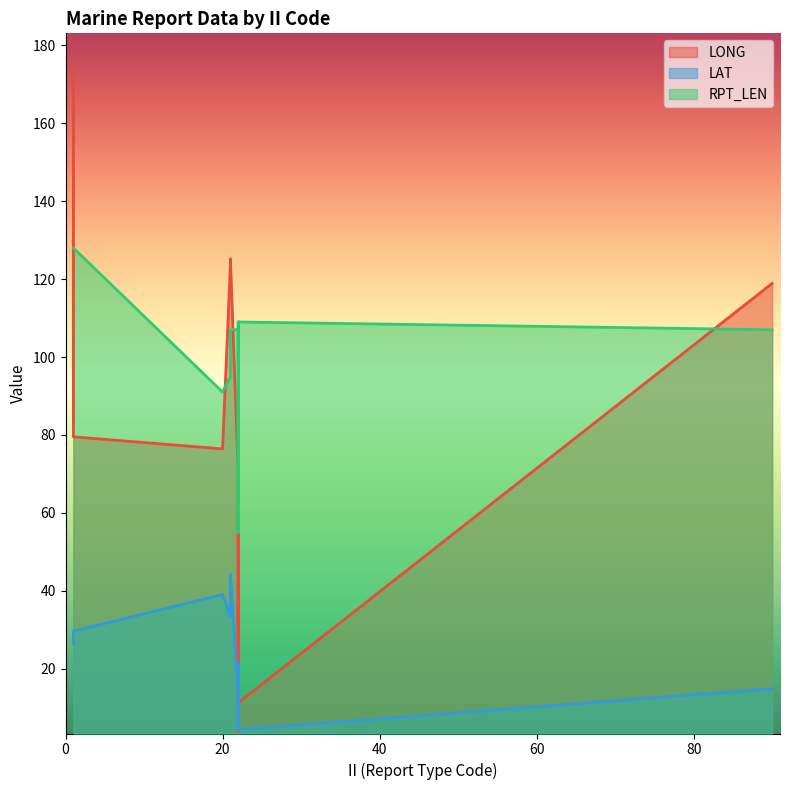

What is the difference between the highest and lowest values at 01?

148.0